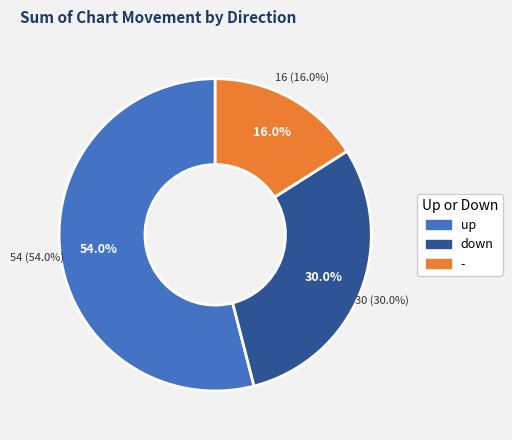

Between - and up, which is larger?

up